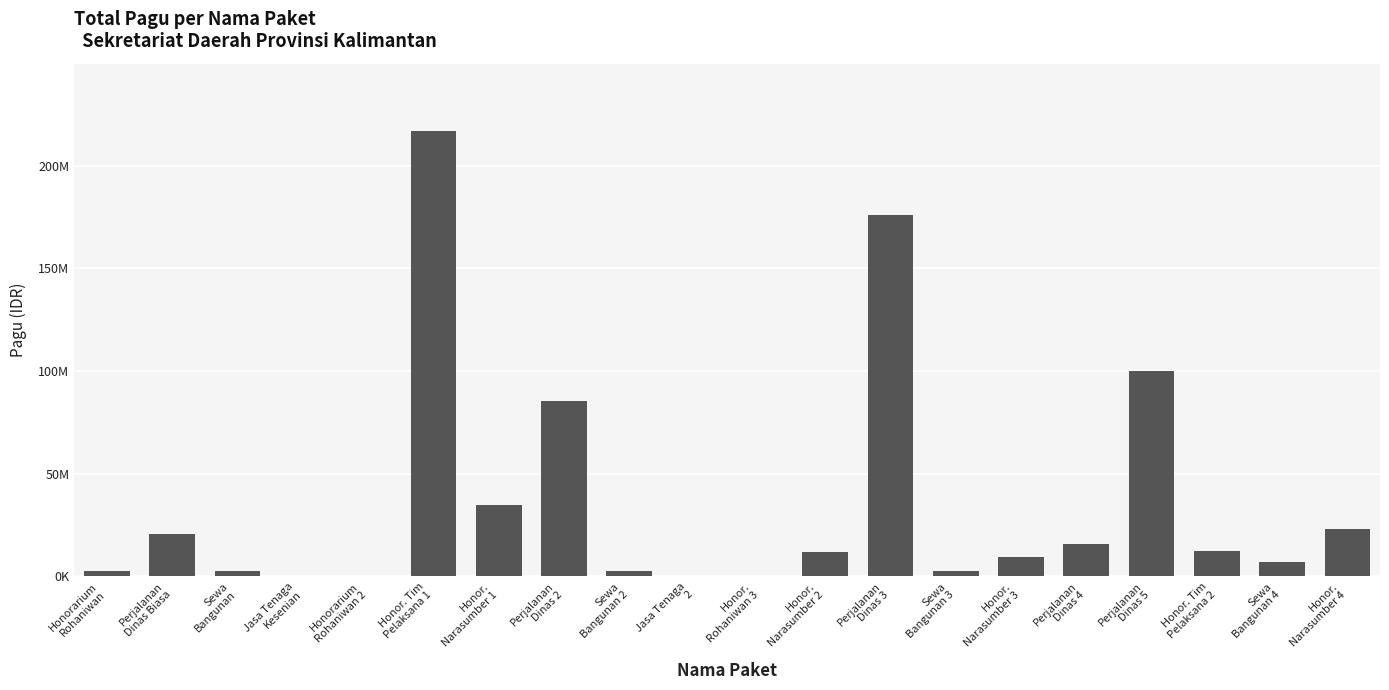

Are the bars horizontal?

No